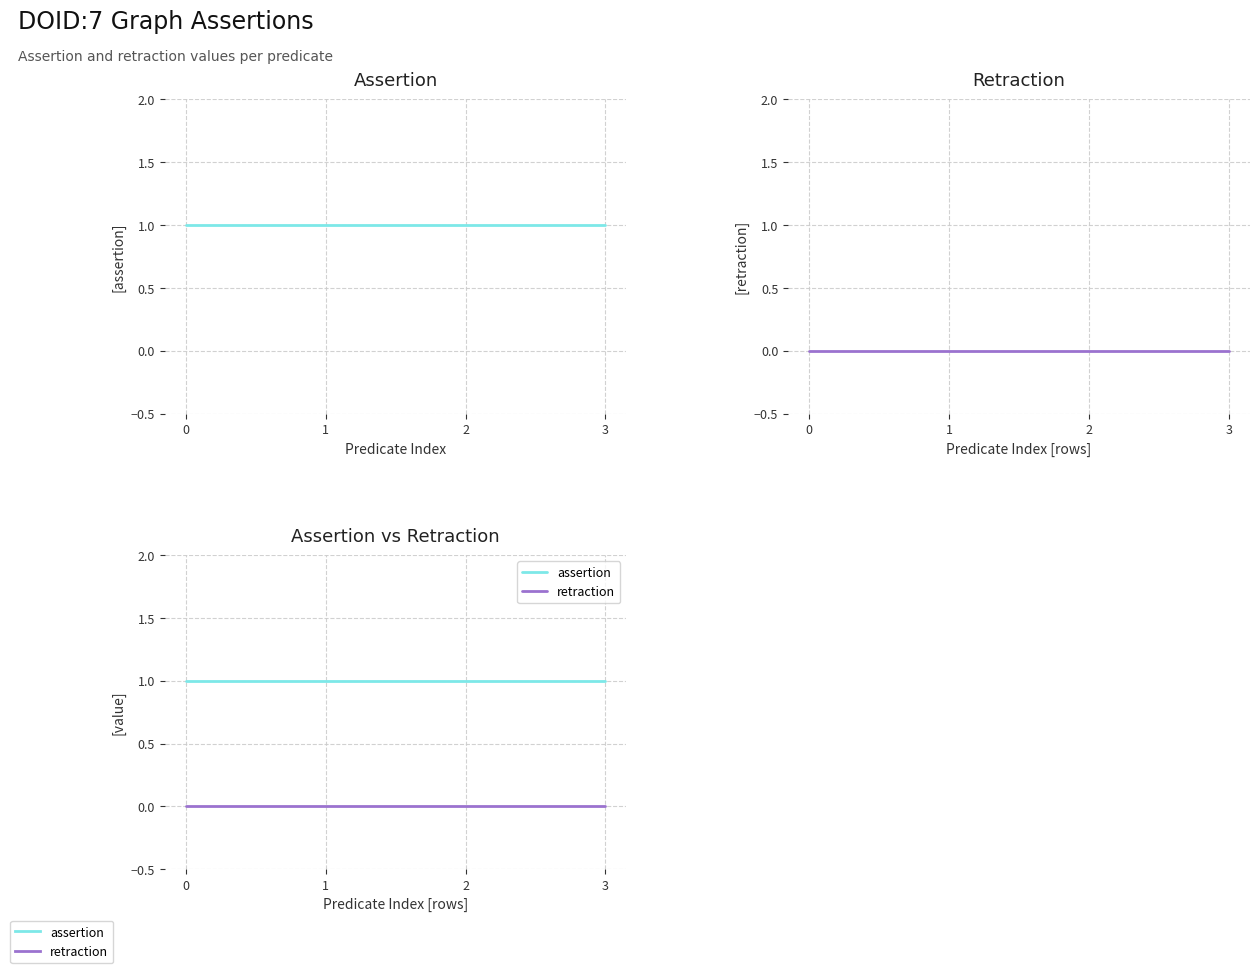

At how many categories does at least one series exceed 0?

4